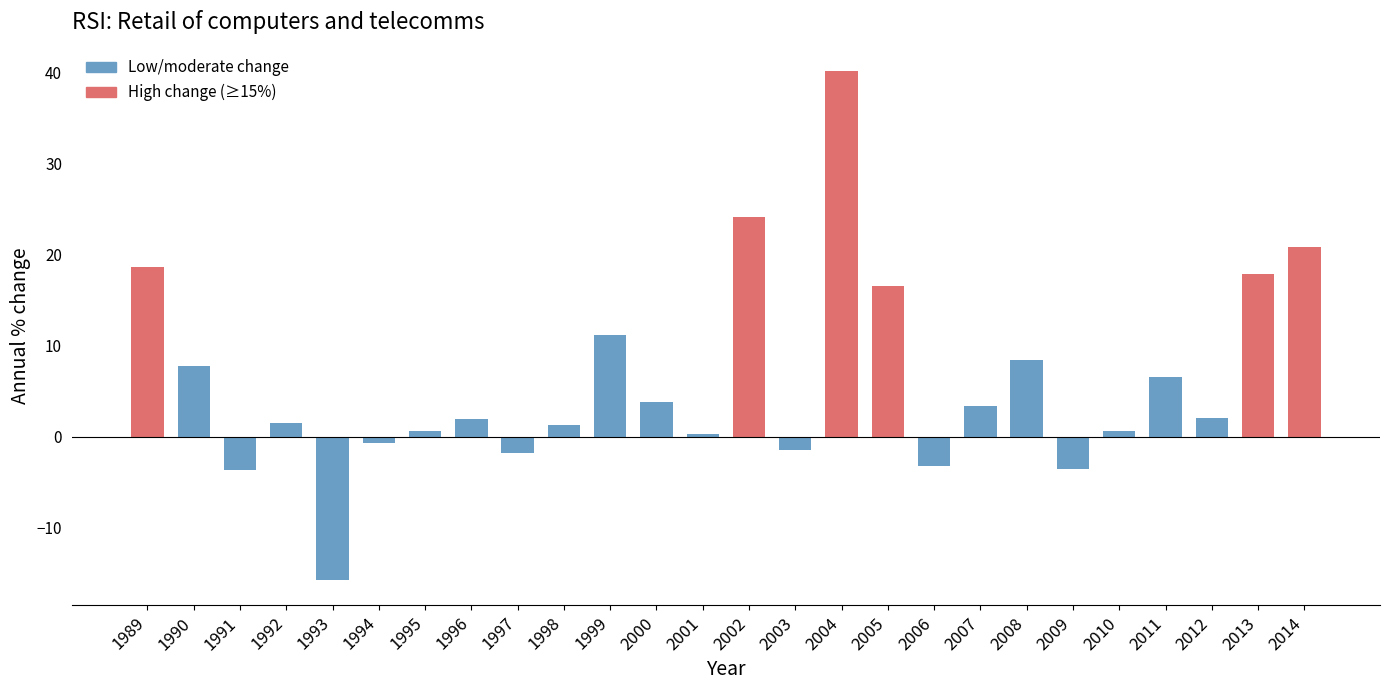

What is the difference between the maximum and second lowest values?

43.8